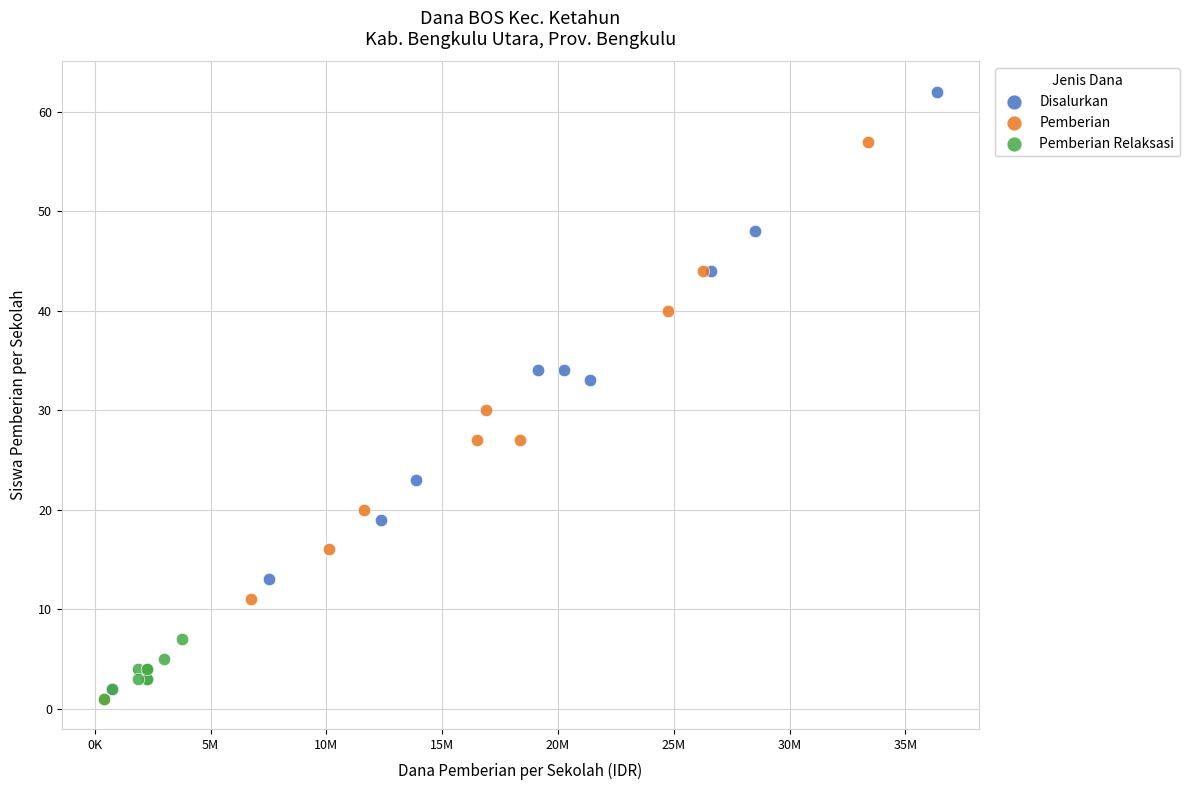

Which series has the widest spread of Y values?

Disalurkan